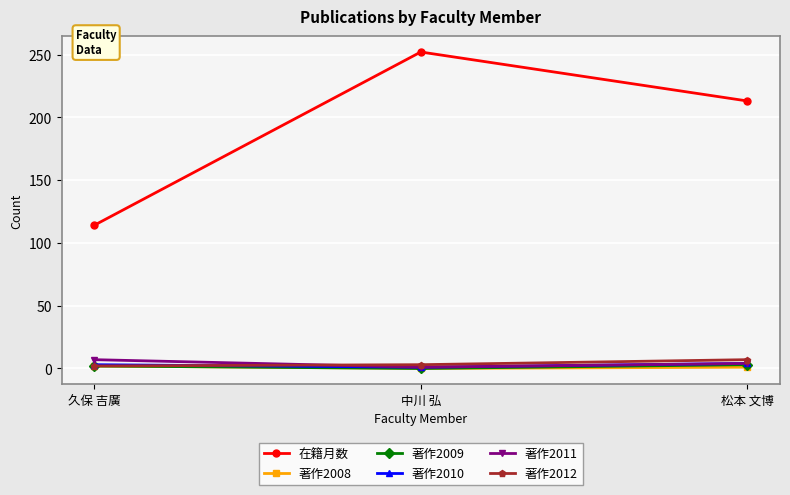

At which category is the sum across all series the highest?

中川 弘